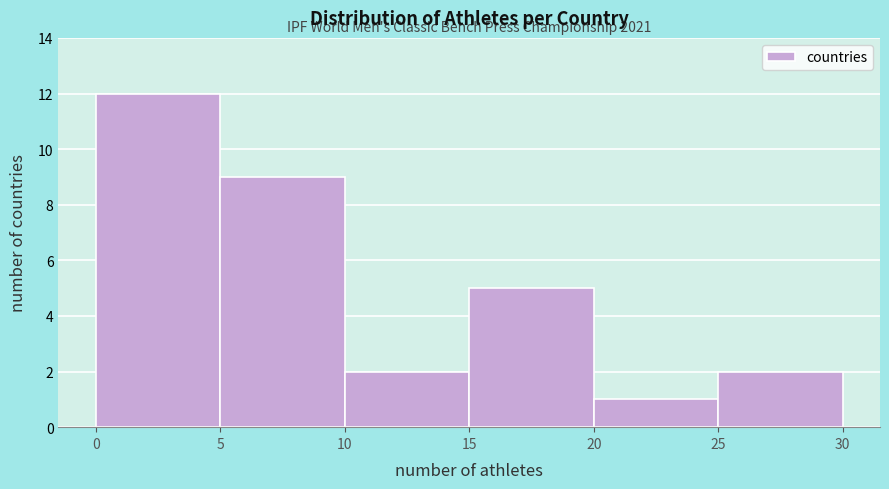

Over which range of the x-axis is the bar tallest?

0 to 5